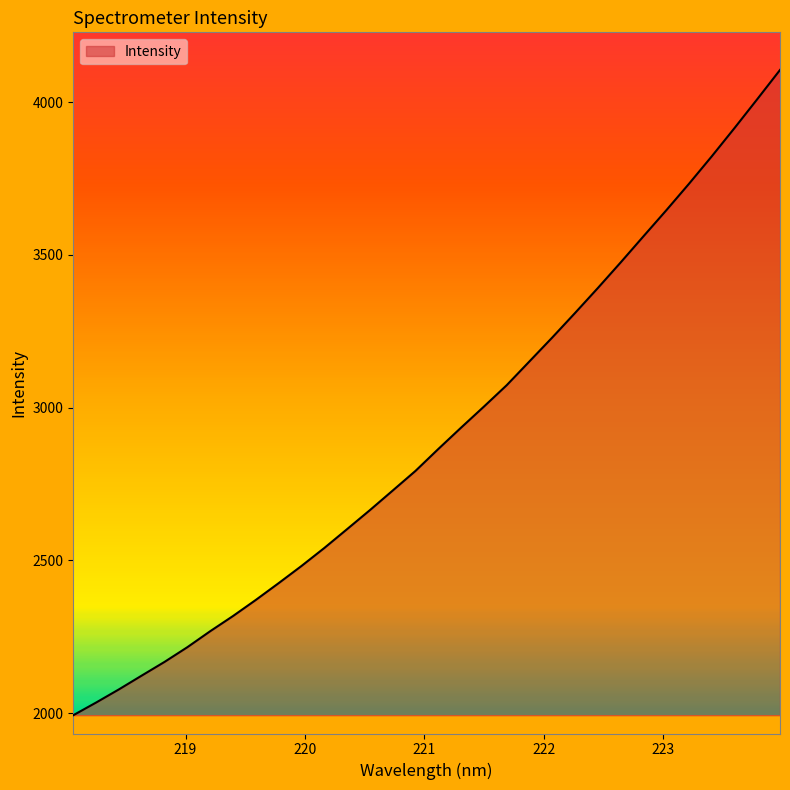

What is the minimum value shown in the chart?

1993.6